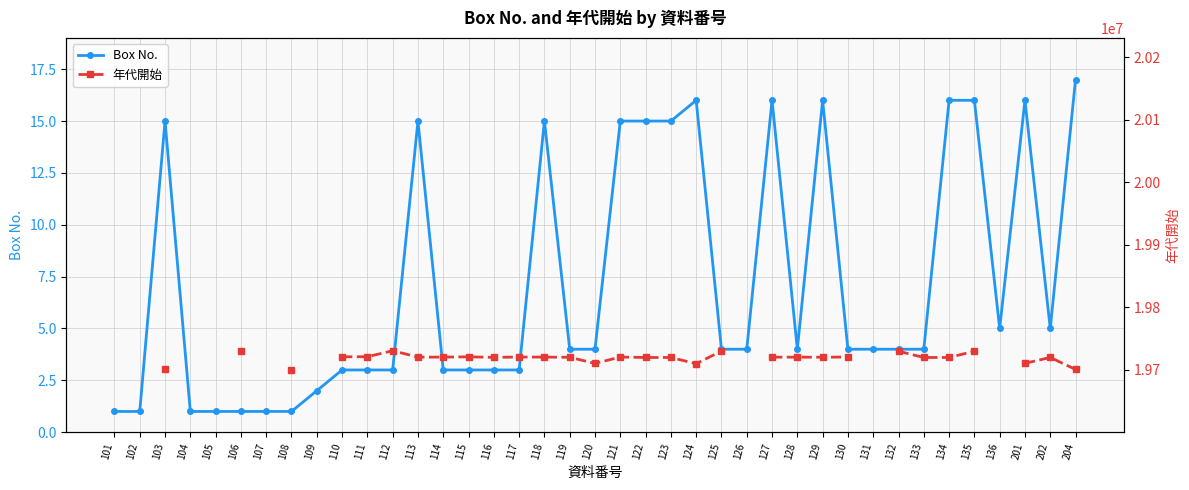

How many interior local peaks does the 年代開始 series have?

6